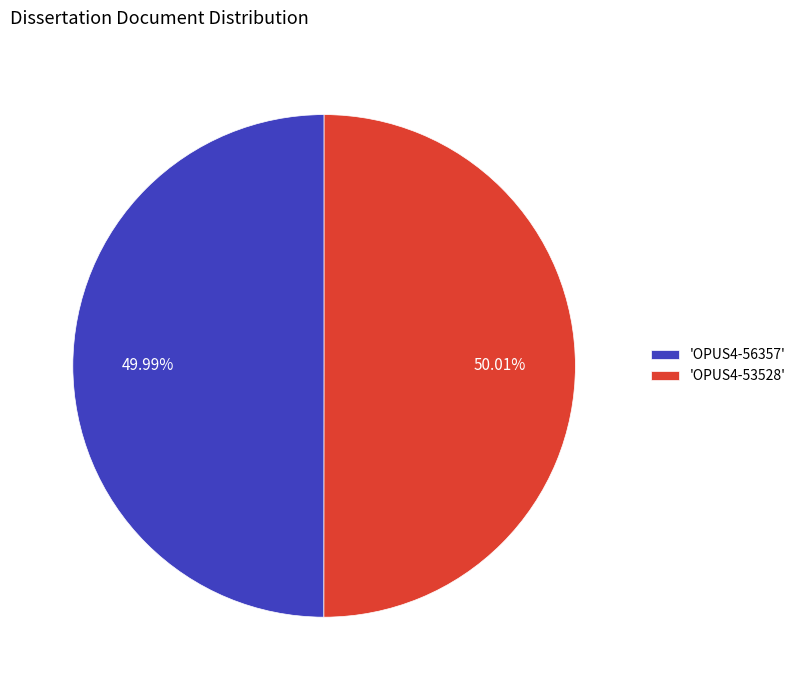

Do 'OPUS4-56357' and 'OPUS4-53528' together represent more than half of the pie?

Yes